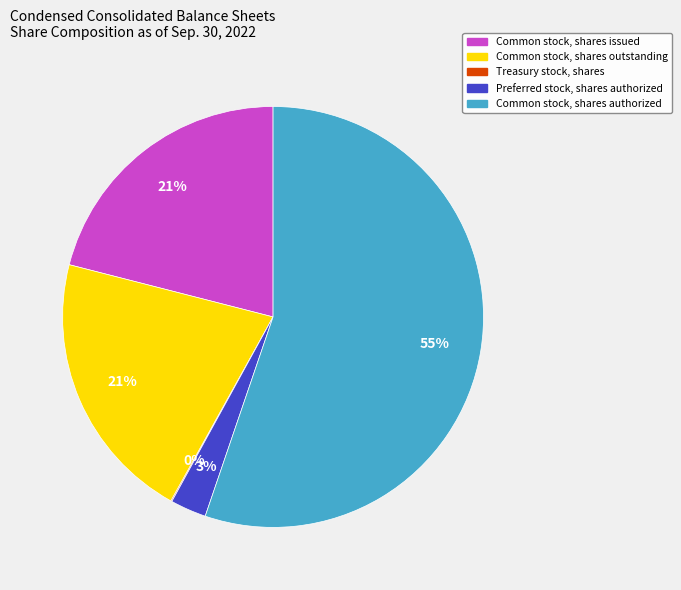

Is it true that Common stock, shares issued is 21% of the pie?

True